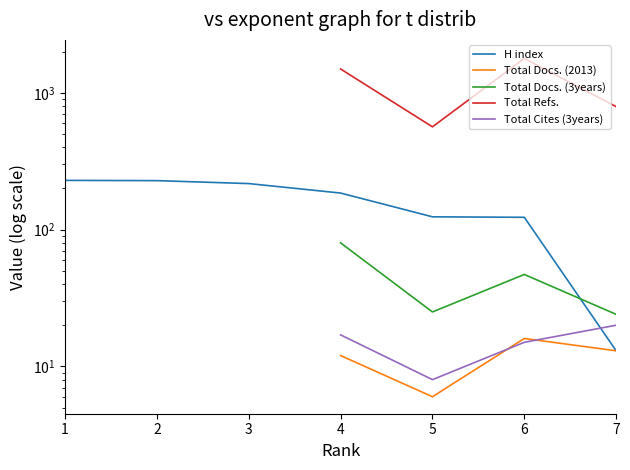

What is the lowest value of the Total Docs. (2013) series?

6.0